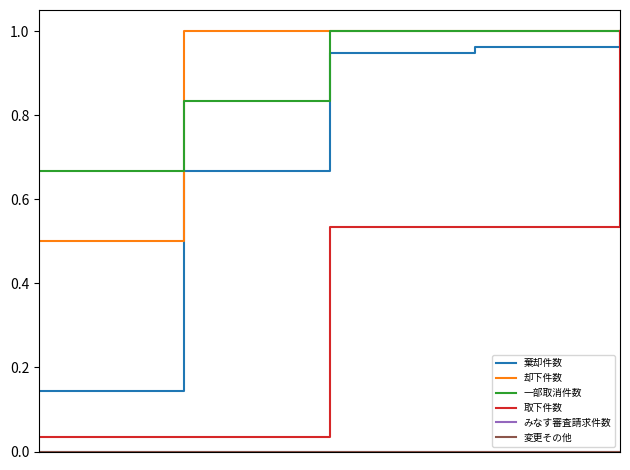

How many lines are shown in the chart?

6